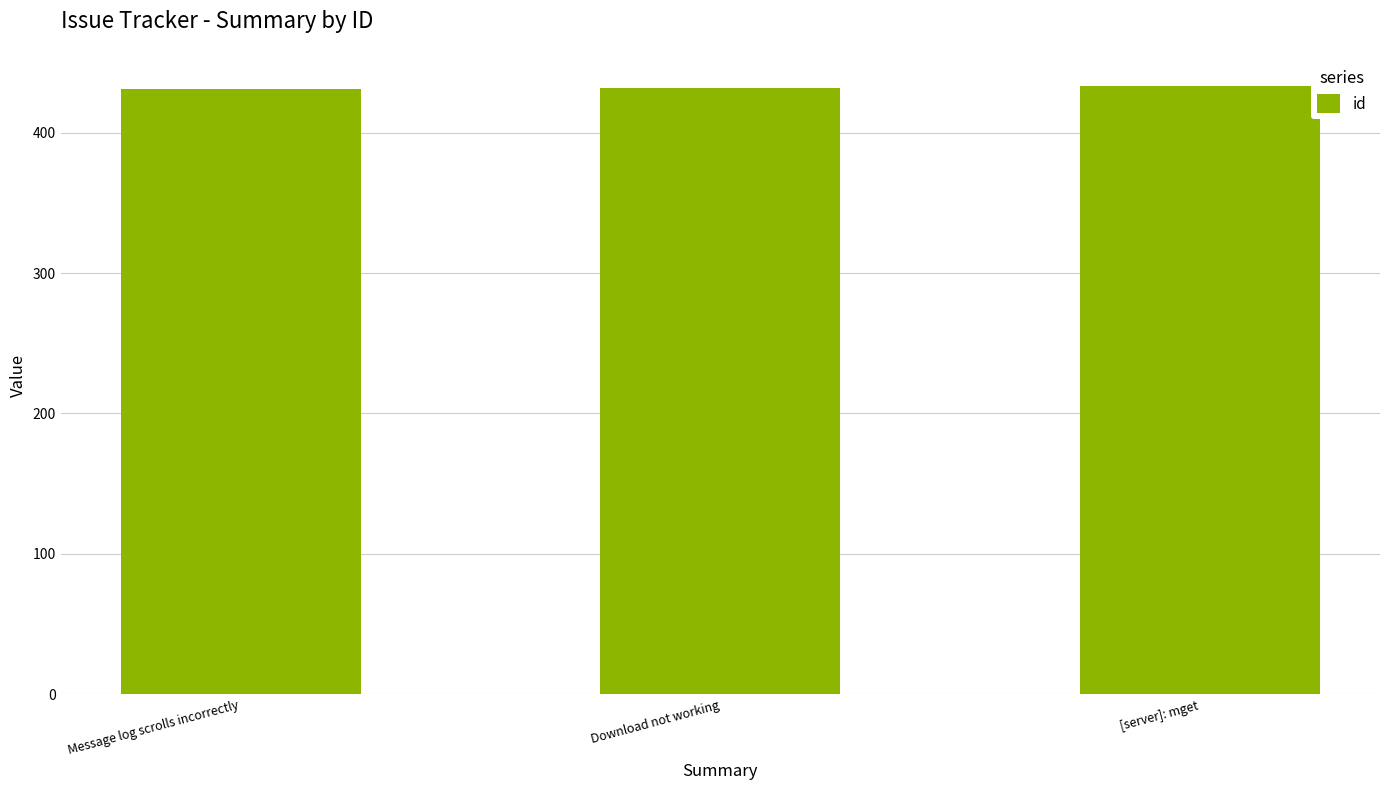

Does the chart contain stacked bars?

No